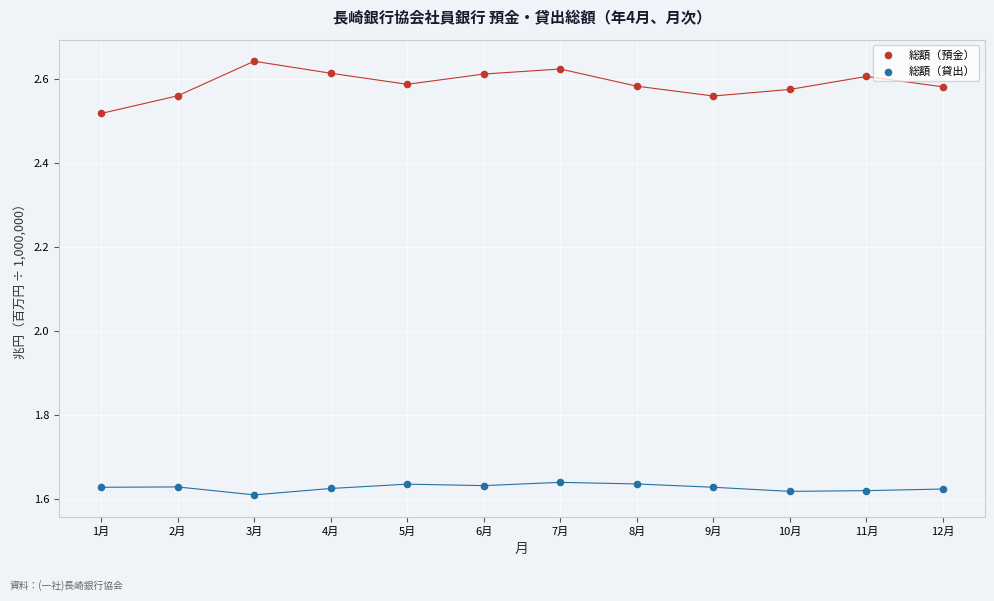

Which series has the largest Y range (max minus min)?

総額（預金）